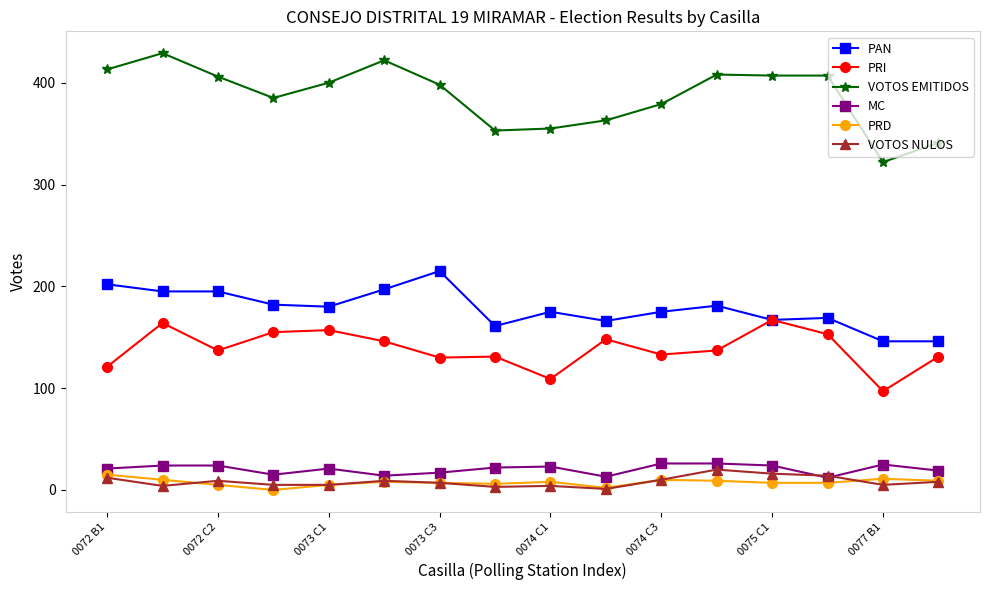

True or false: PAN has more than 2 points higher than both neighbors.

True